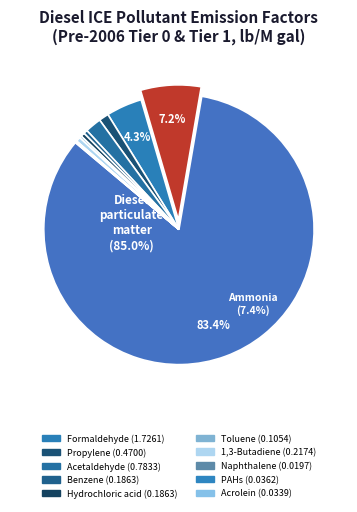

Which category accounts for the majority?

Diesel particulate matter